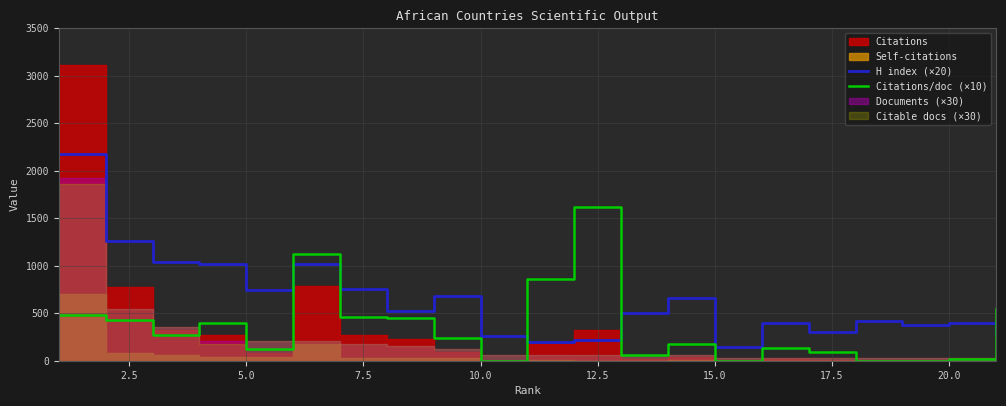

Which series ends up on top after the final intersection of H index (×20) and Citations/doc (×10)?

Citations/doc (×10)